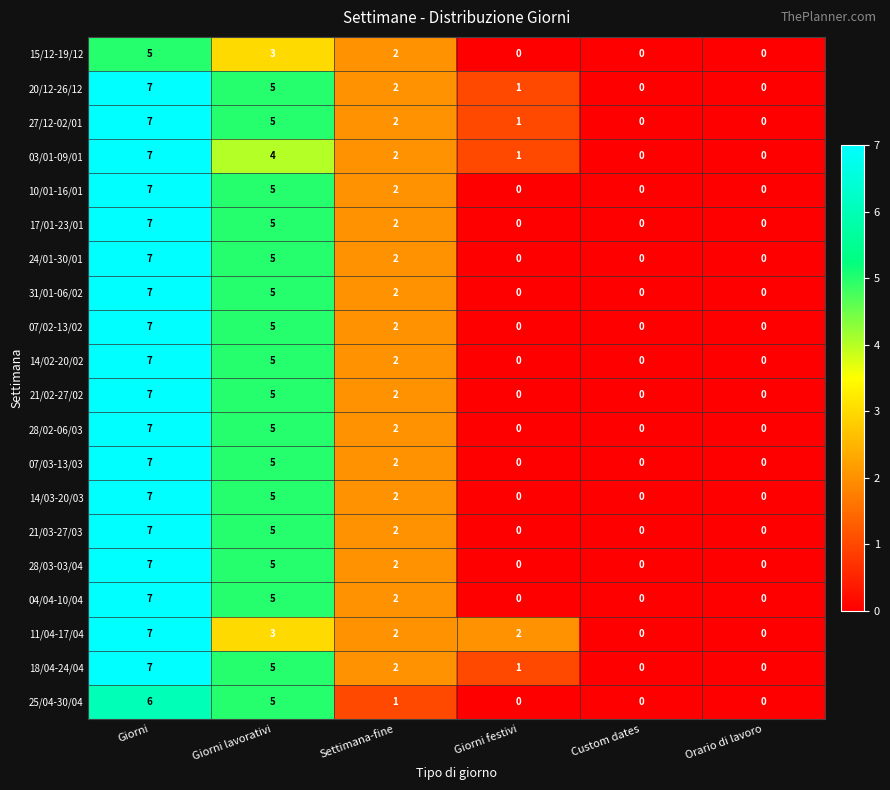

What is the approximate value of 20/12-26/12 at Giorni?

7